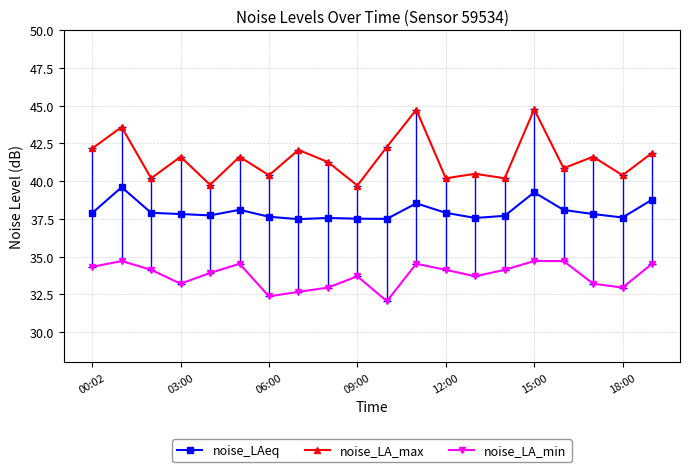

Which series has the largest total across all categories?

noise_LA_max